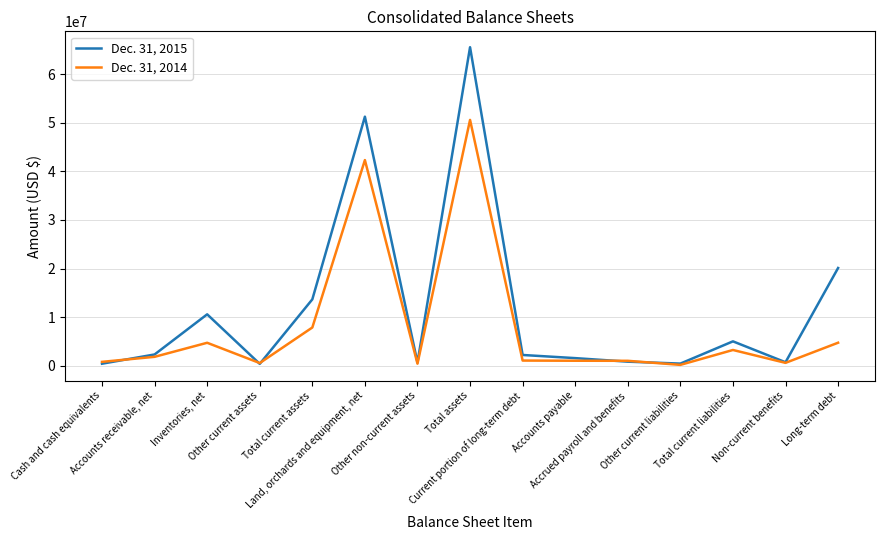

What is the spread (max minus min) of values at Other current liabilities?

263000